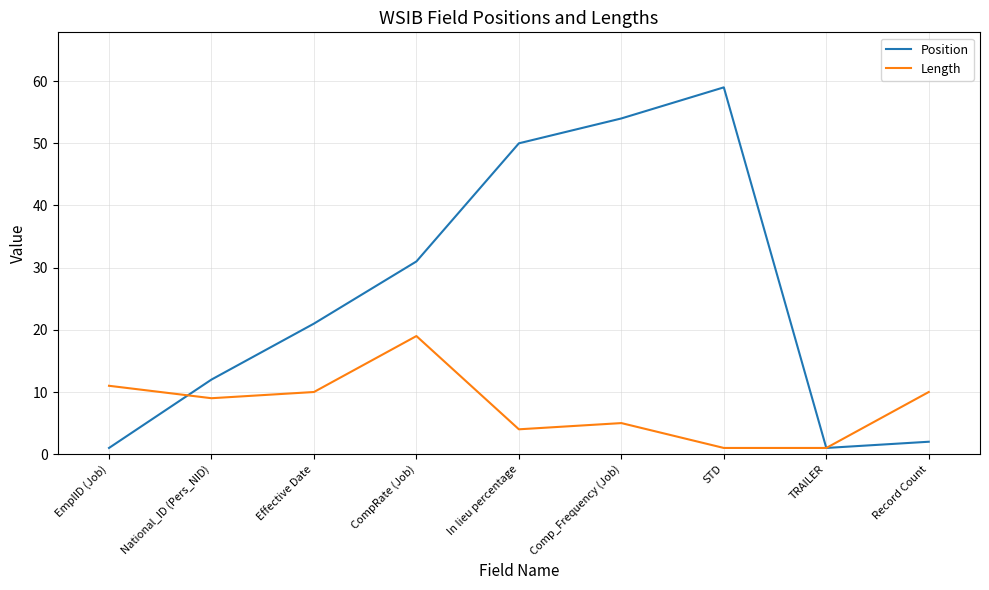

Between which two adjacent categories do Position and Length first intersect?

EmplID (Job) and National_ID (Pers_NID)